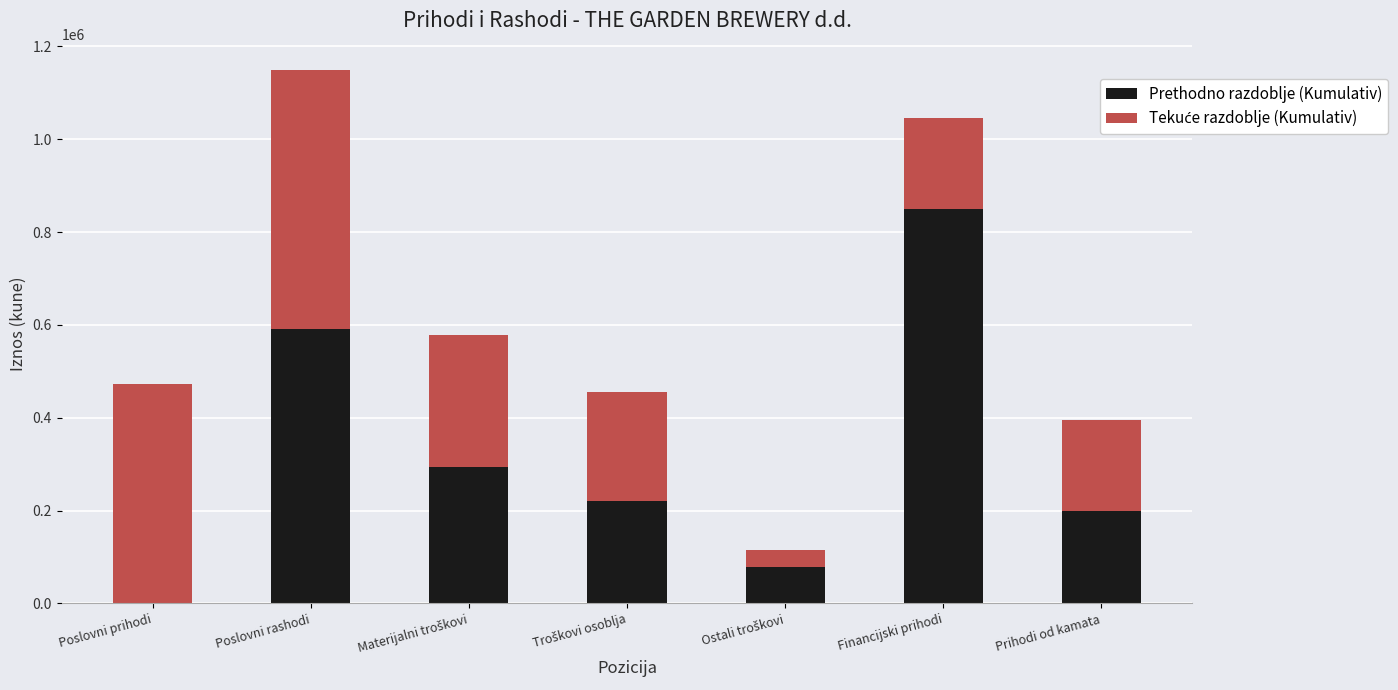

Are the bars horizontal?

No